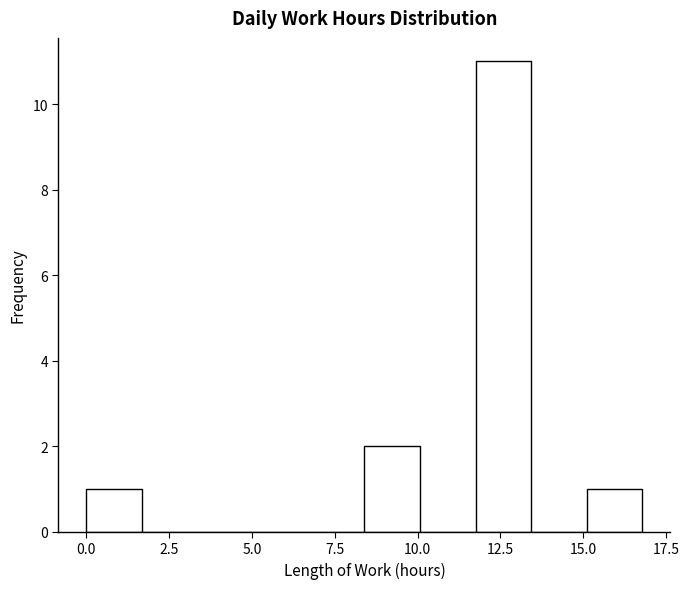

Read against the x-axis, roughly where is the centre of the tallest bar?

12.5